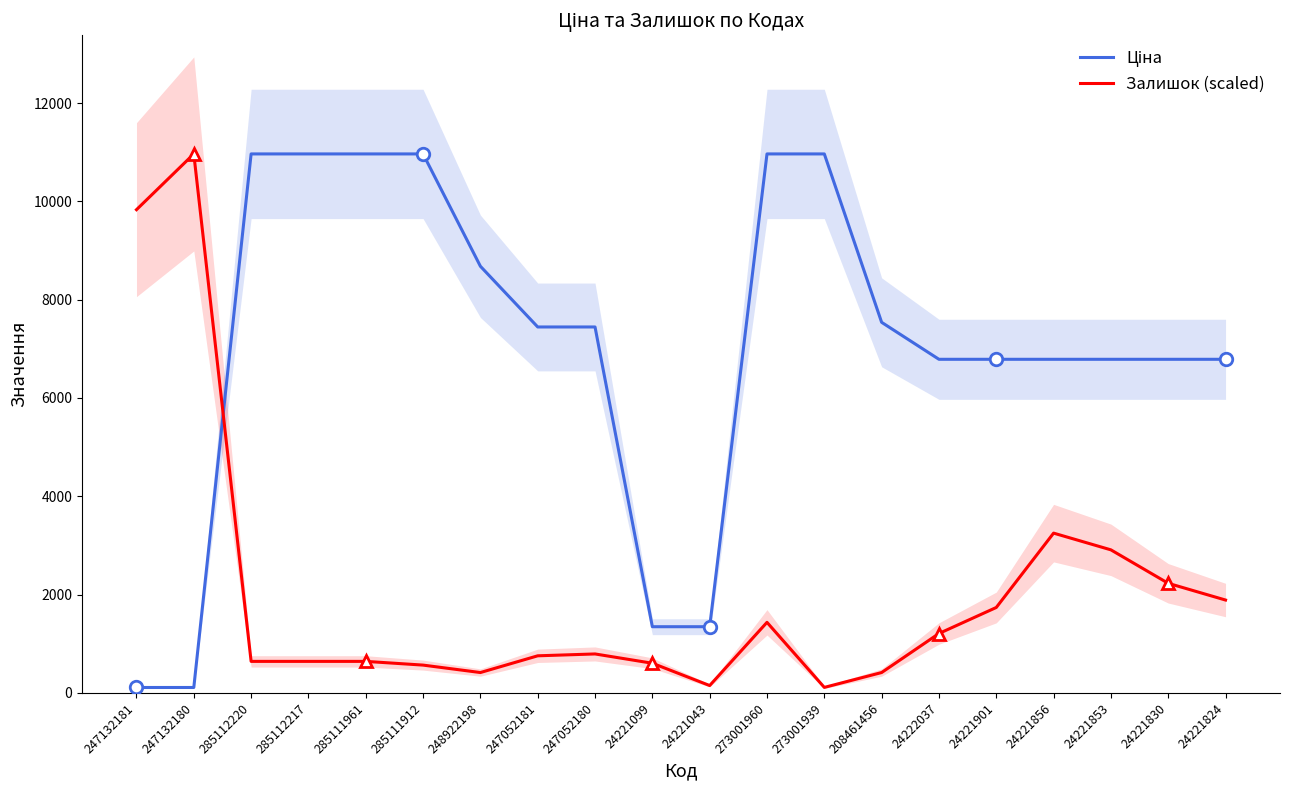

What value does the Ціна series have at 285111912?

10964.4